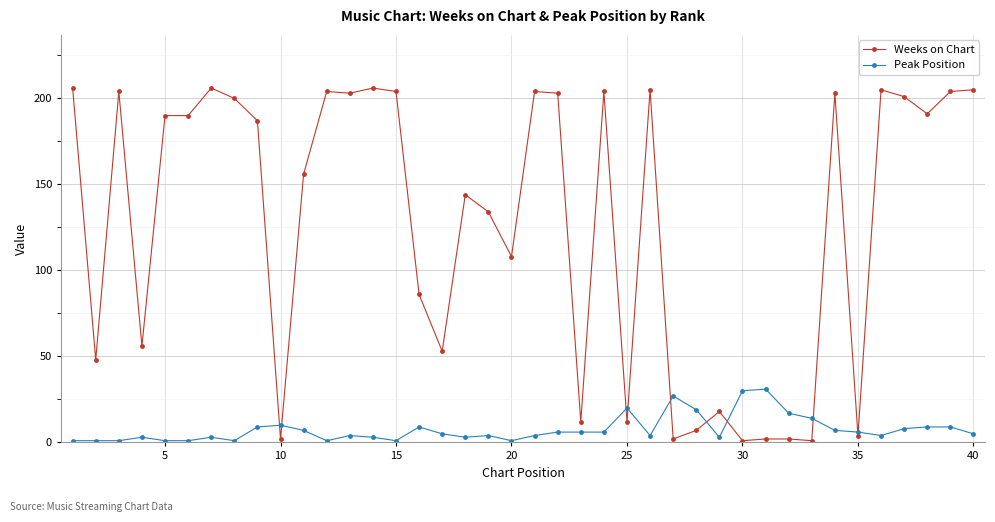

How many lines are shown in the chart?

2